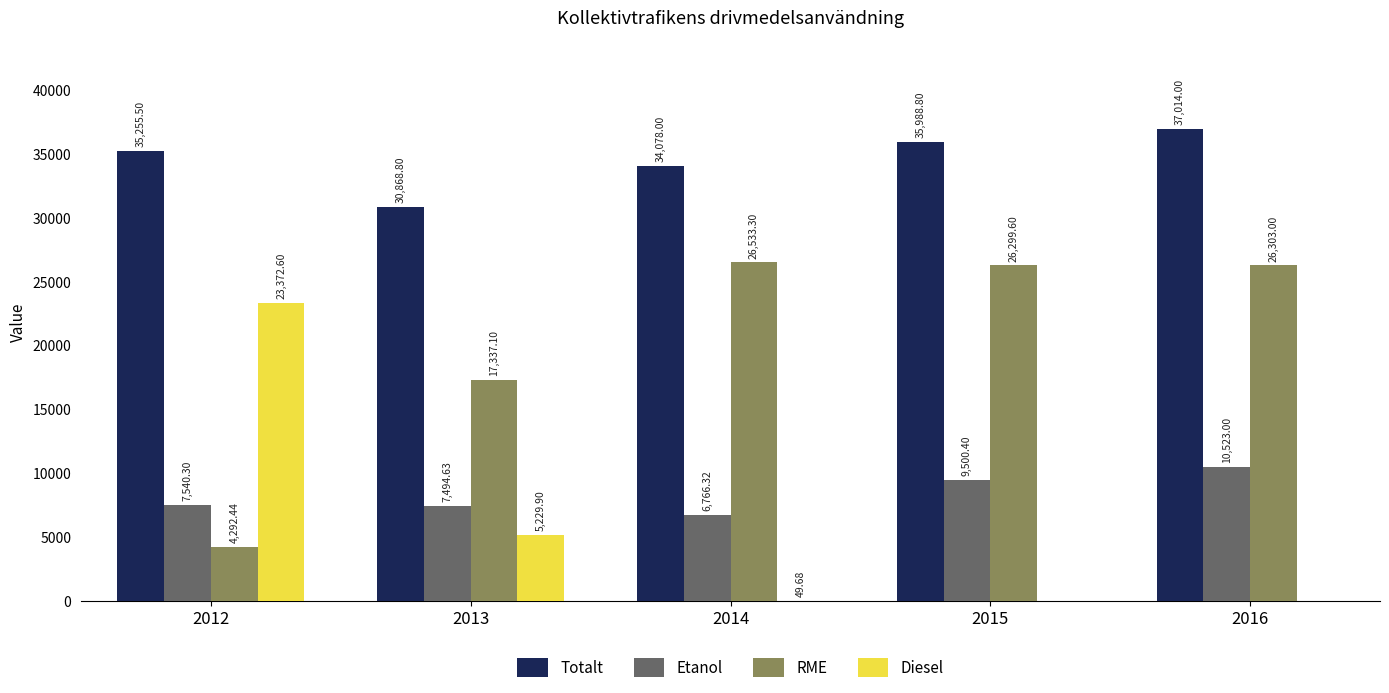

True or false: Etanol has a value of 11707.0 at 2013.

False